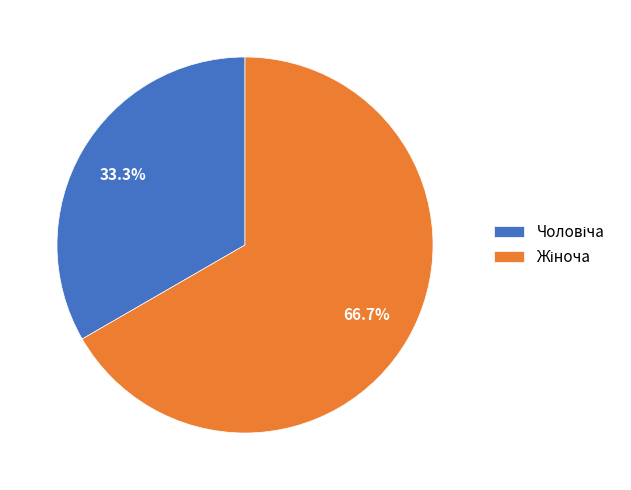

Is there any slice that represents more than half of the pie?

Yes